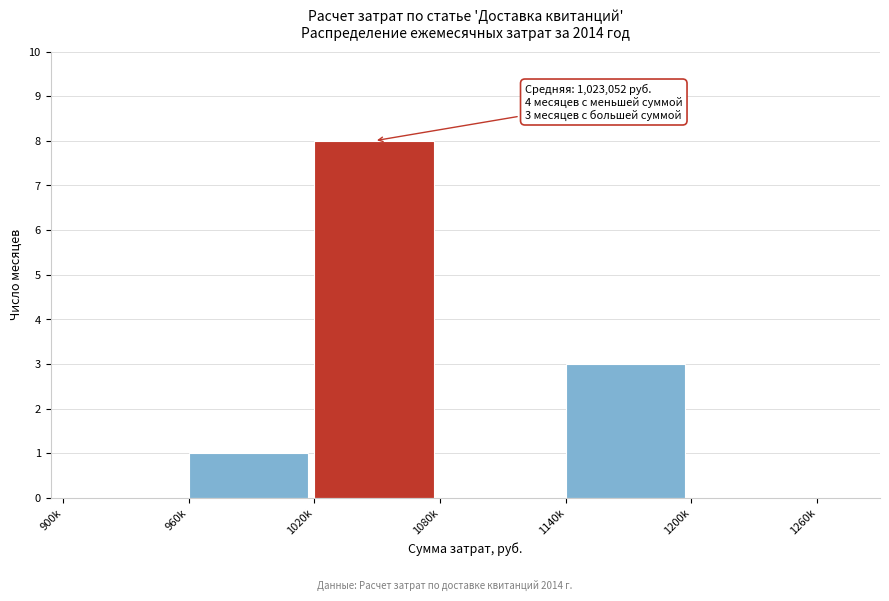

Reading left to right, what are all the values shown in this chart?

900k=0	960k=1	1020k=8	1080k=0	1140k=3	1200k=0